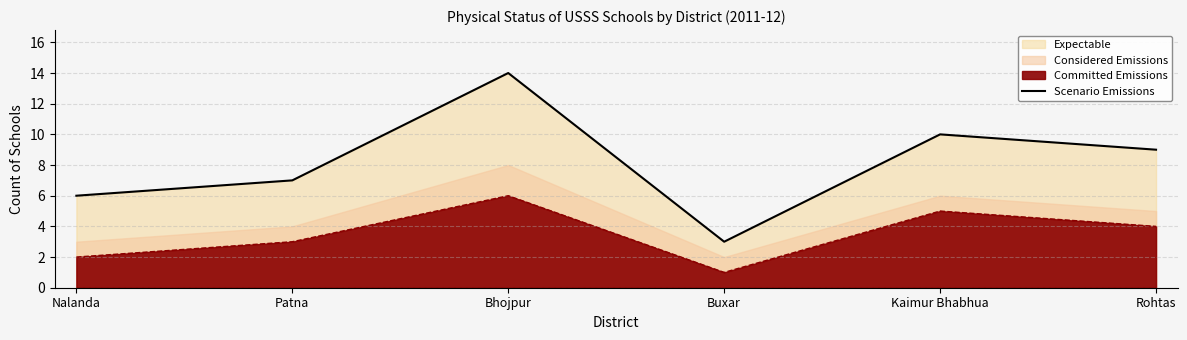

At which category does the data reach its first local valley?

Buxar